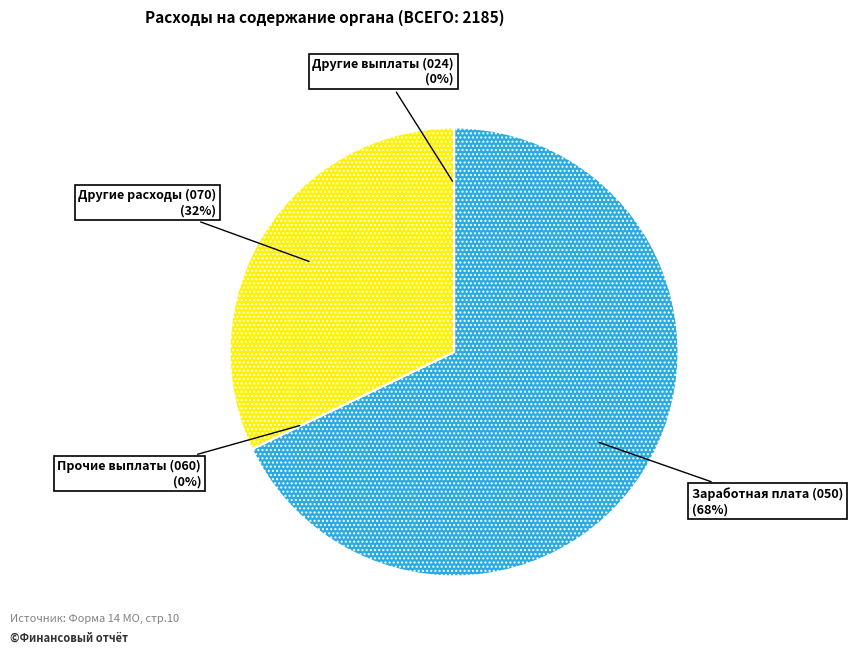

Combined, do Прочие выплаты (060) and Другие выплаты (024) account for over 50%?

No